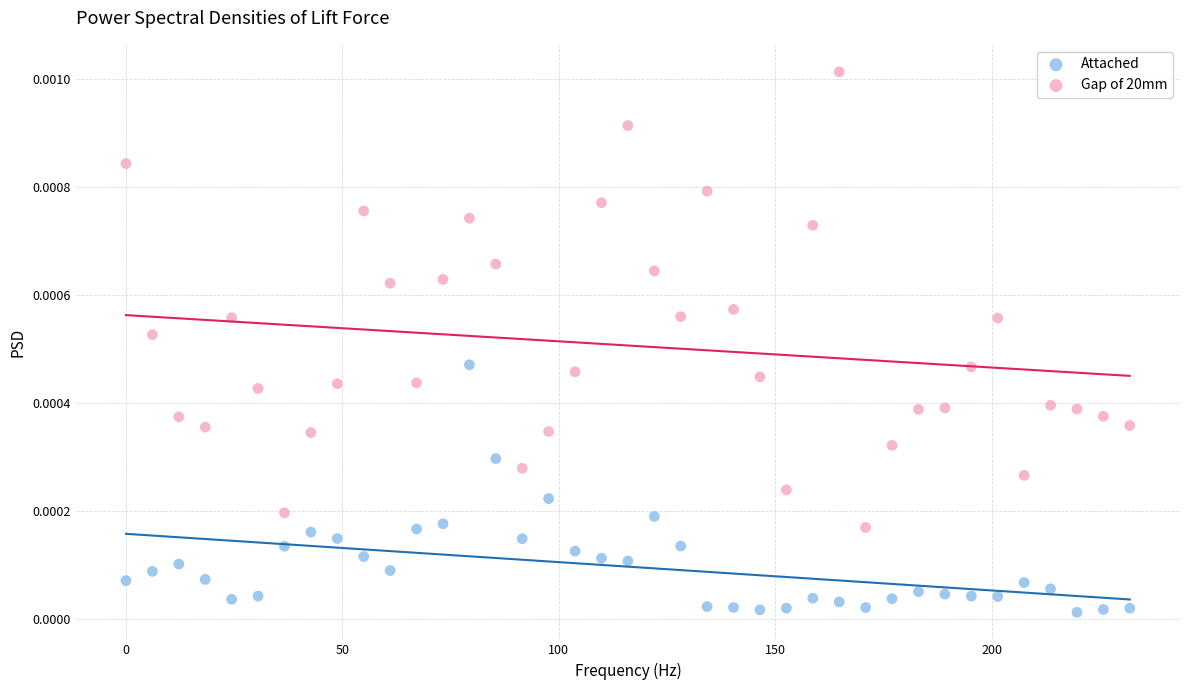

Which series contains the lowest Y value?

Attached